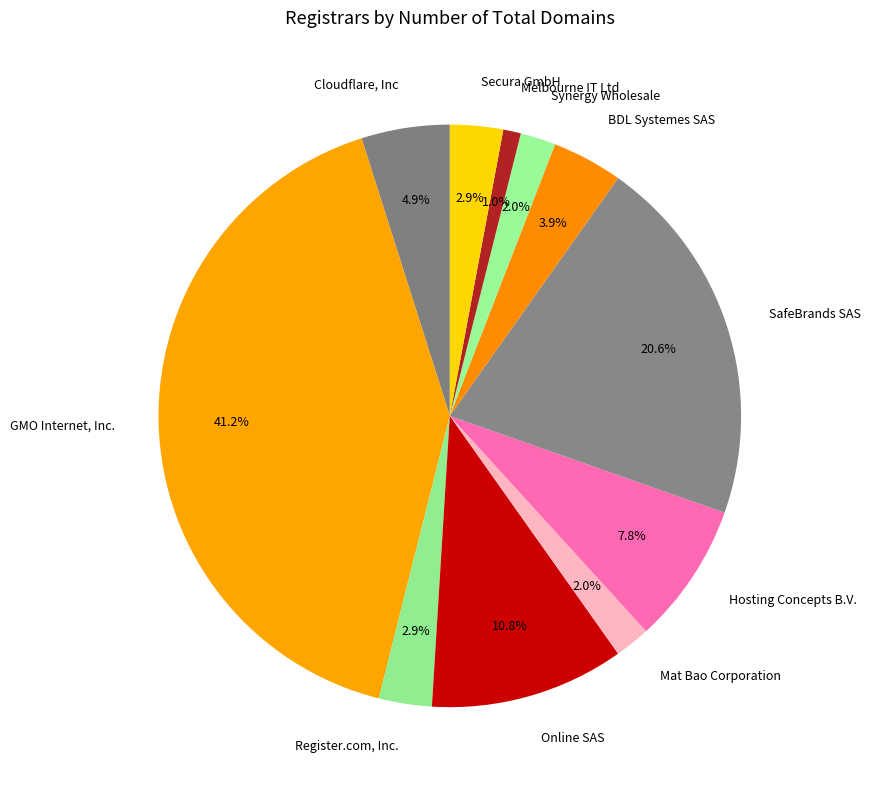

How many segments does this pie chart have?

11